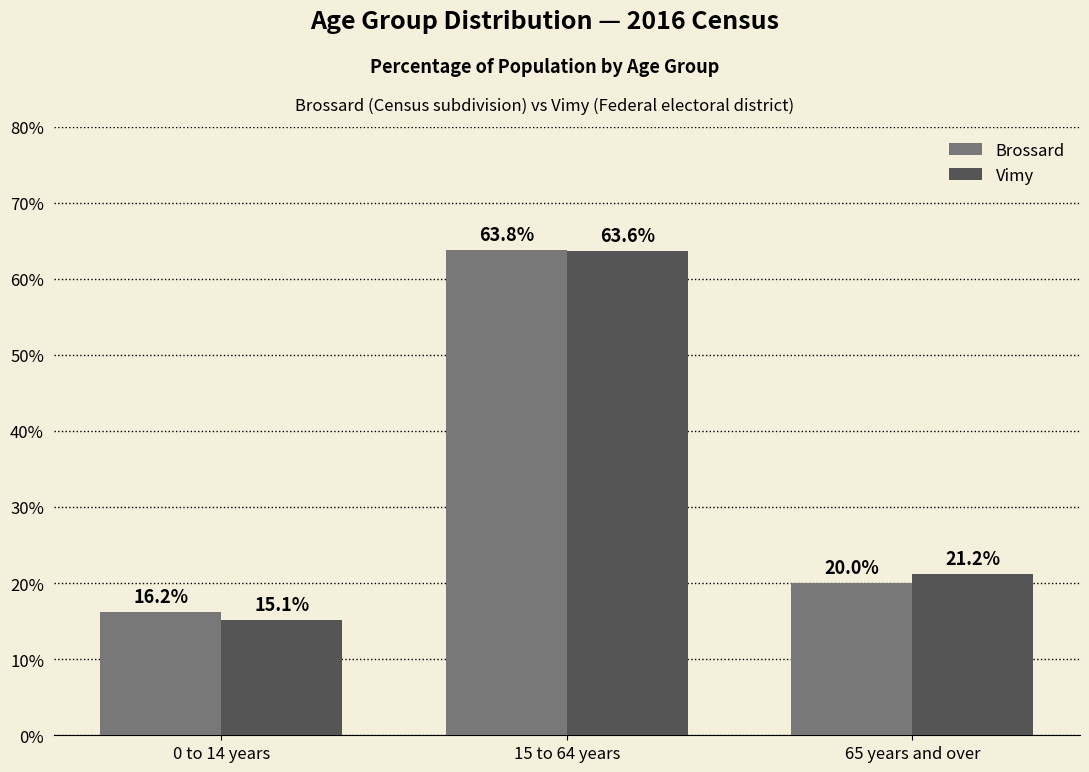

What is the sum of the Brossard values at 0 to 14 years and 65 years and over?

36.2